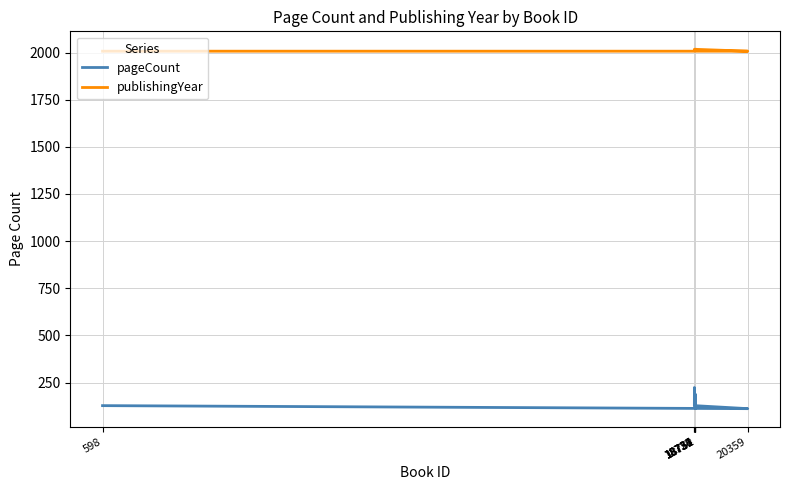

True or false: pageCount and publishingYear intersect in this chart.

False